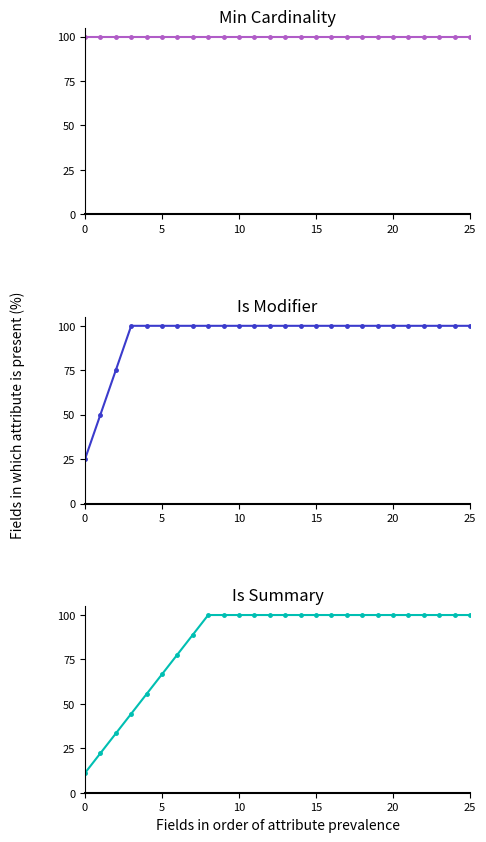

What is the maximum value shown in the chart?

100.0